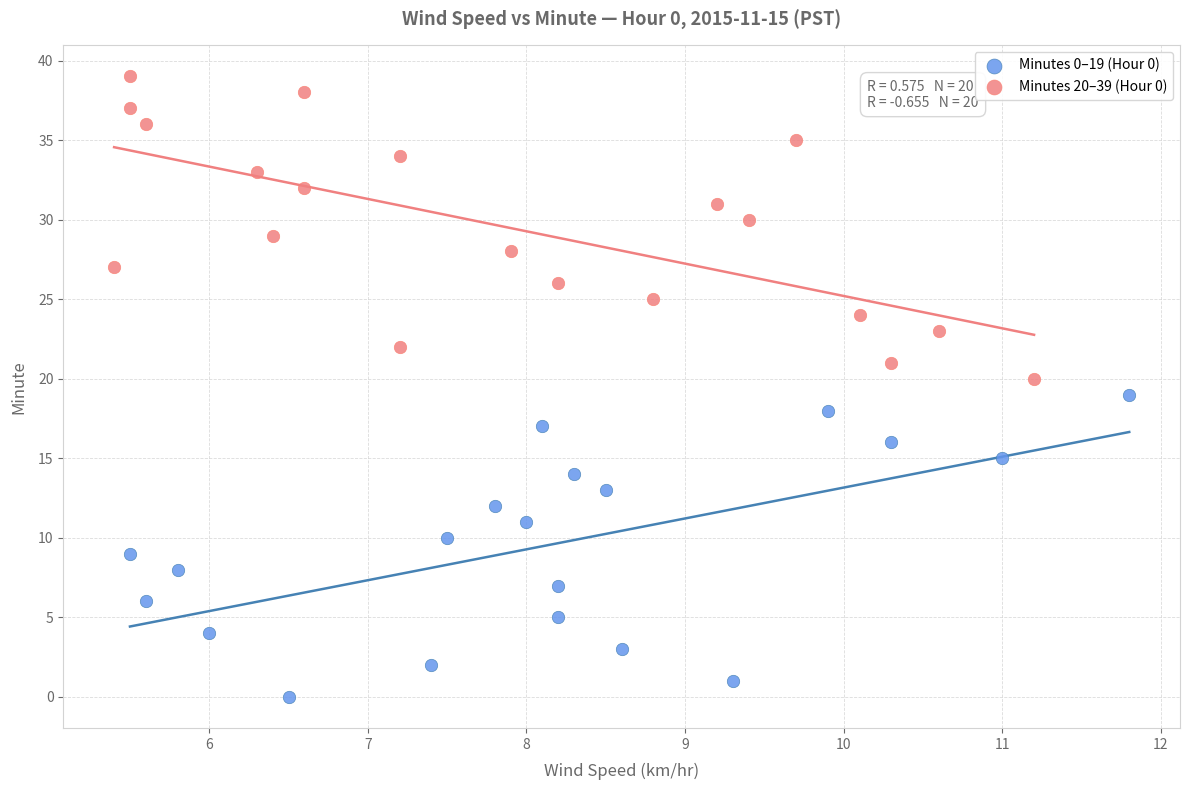

Which series reaches the minimum Y coordinate?

Minutes 0–19 (Hour 0)